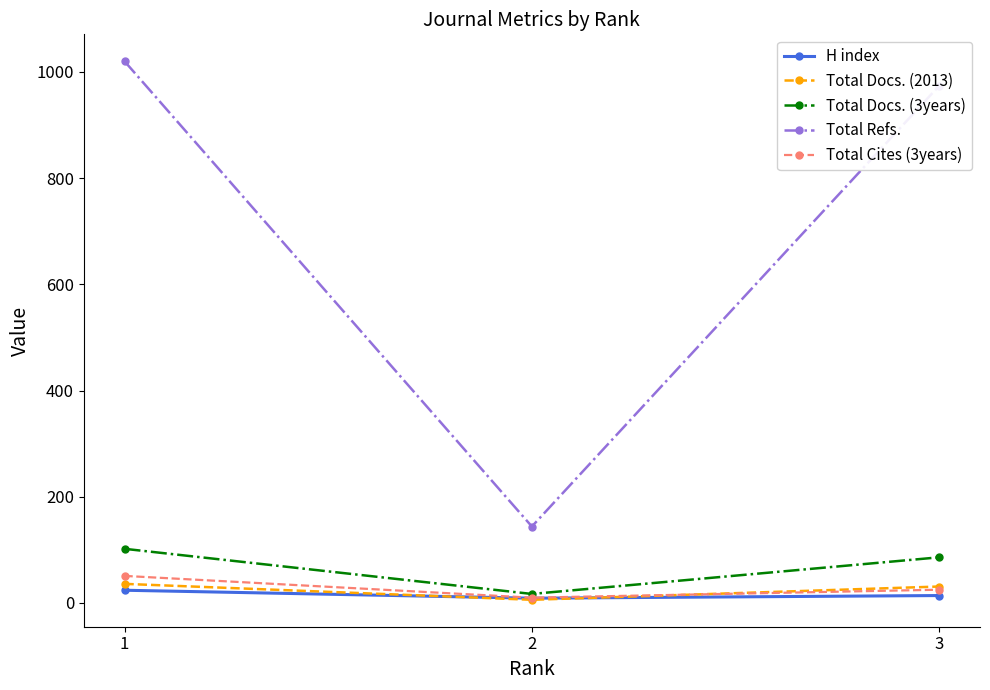

What is the lowest value of the Total Refs. series?

144